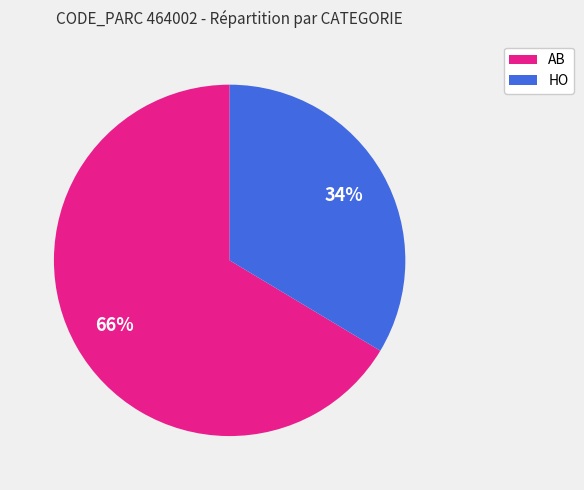

Is there any slice that represents more than half of the pie?

Yes